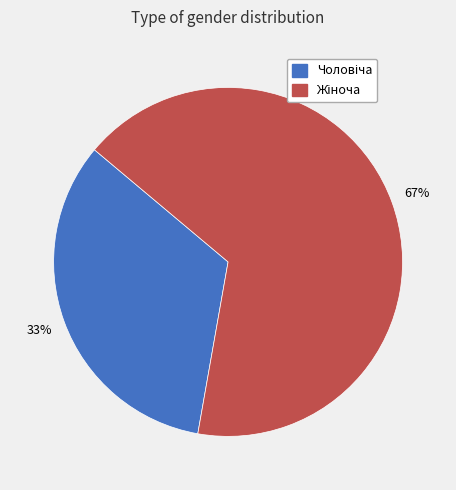

To the nearest percent, what is the average slice percentage?

50%